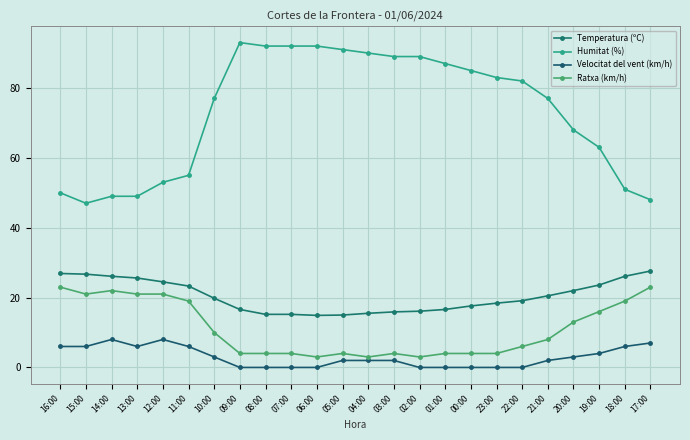

What position from the right is 15:00?

23